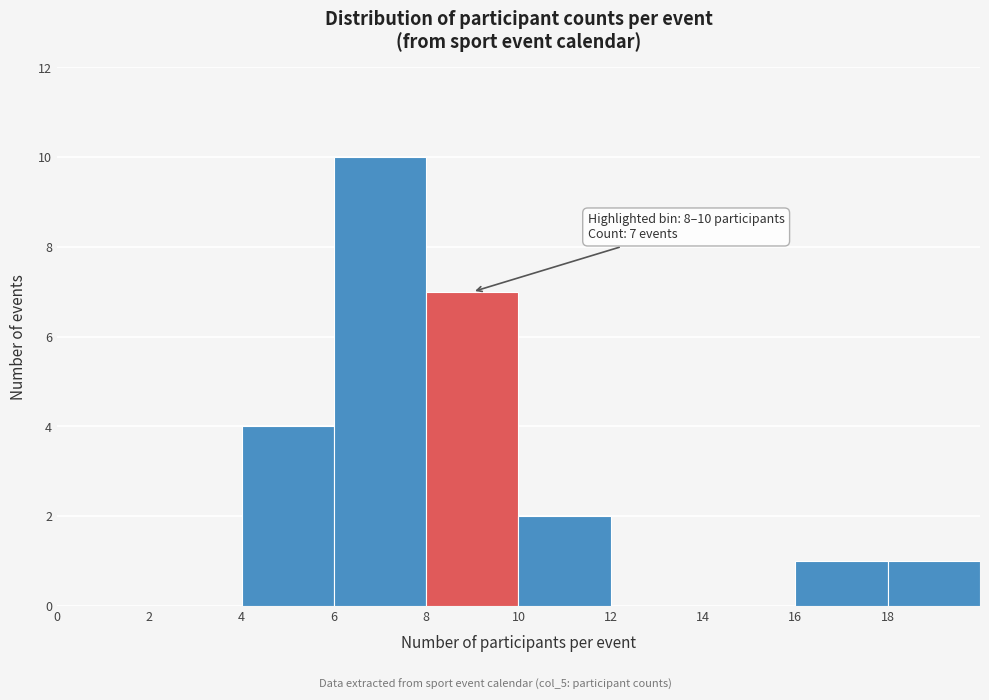

Over which range of the x-axis is the bar tallest?

6 to 8